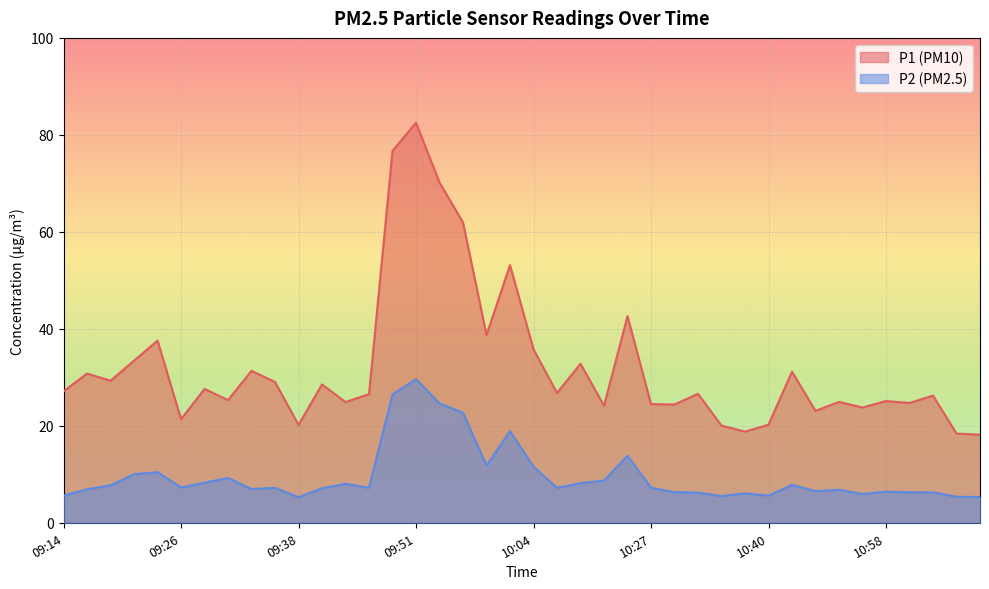

What is the difference between the maximum and minimum values in the P2 series?

24.4